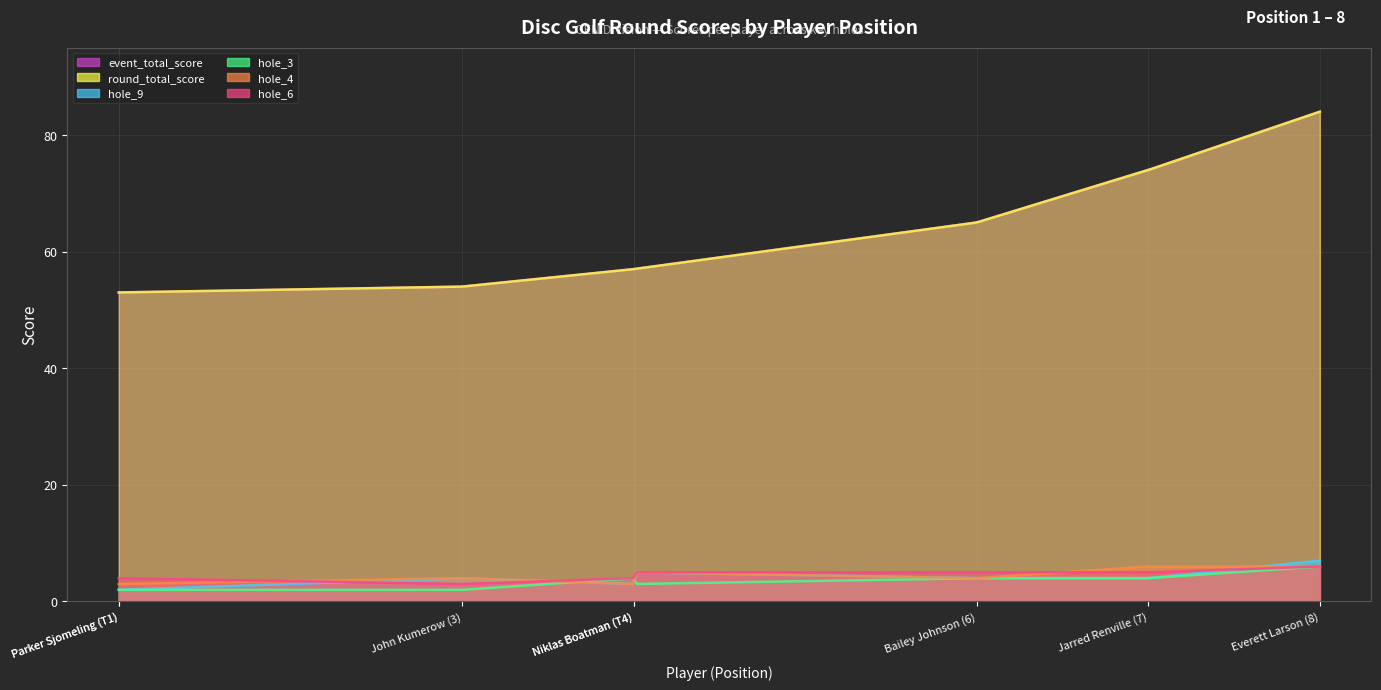

What is the difference between the highest and lowest values at Everett Larson (8)?

78